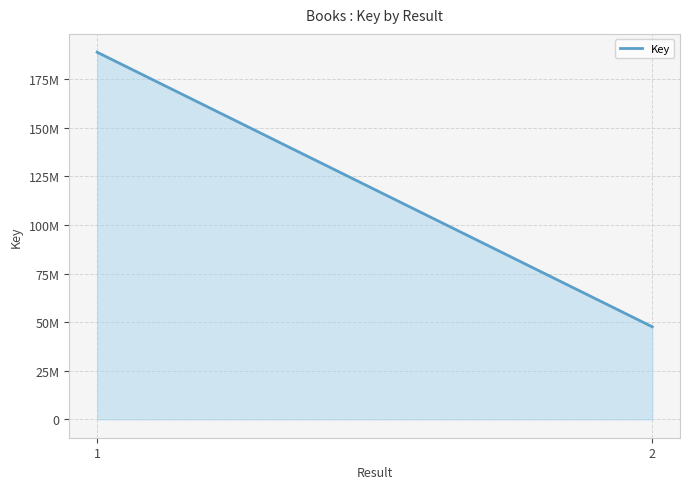

What is the sum of the values at 1 and 2?

236591509